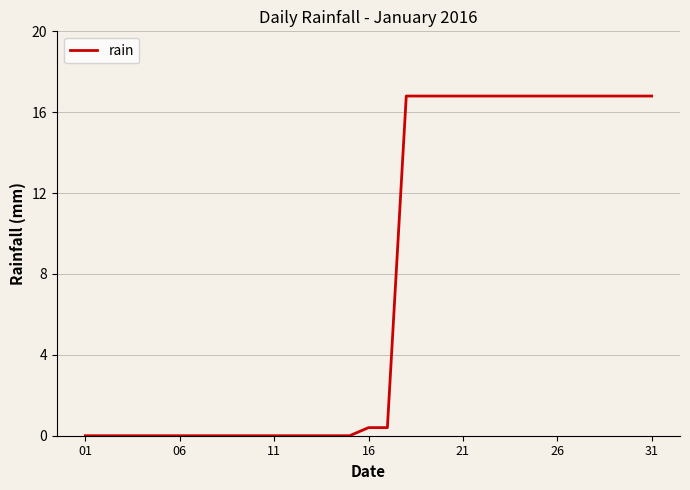

What is the greatest value displayed?

16.8